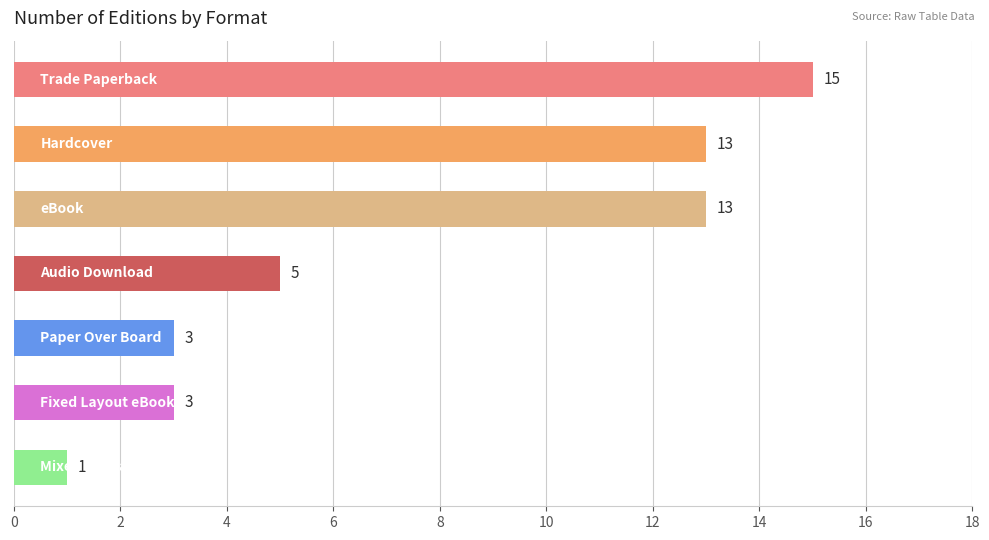

How many values are between 3 and 13?

5